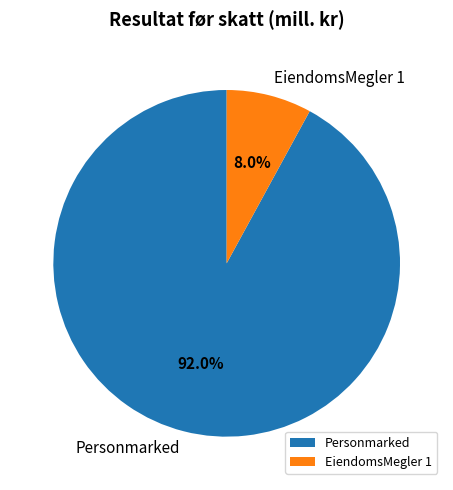

How much of the chart is everything except EiendomsMegler 1?

92.0%